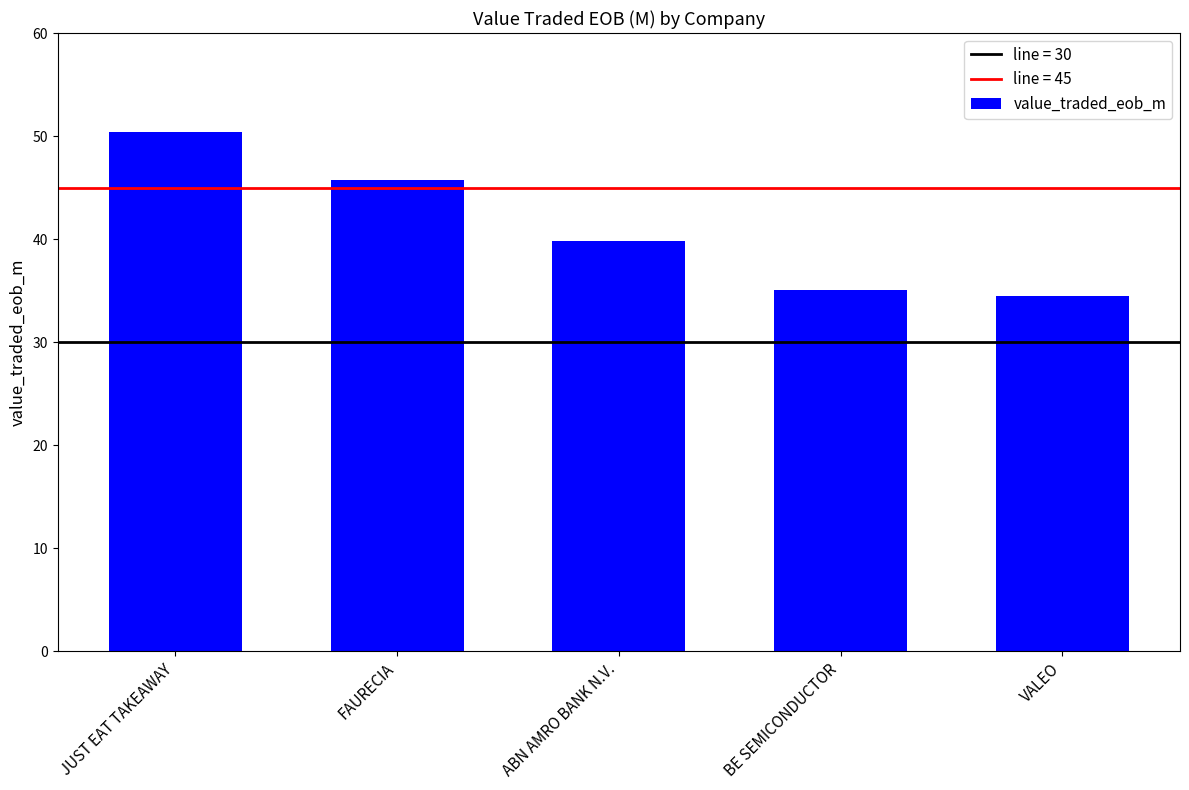

What is the value of the 3rd bar from the left?

39.9